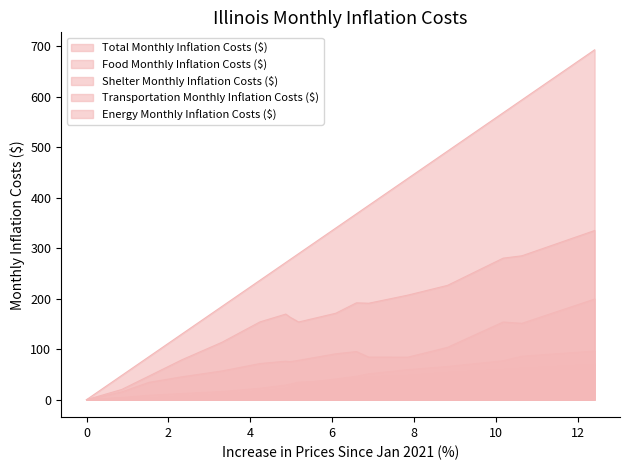

Which series has the widest spread of values?

Total Monthly Inflation Costs ($)